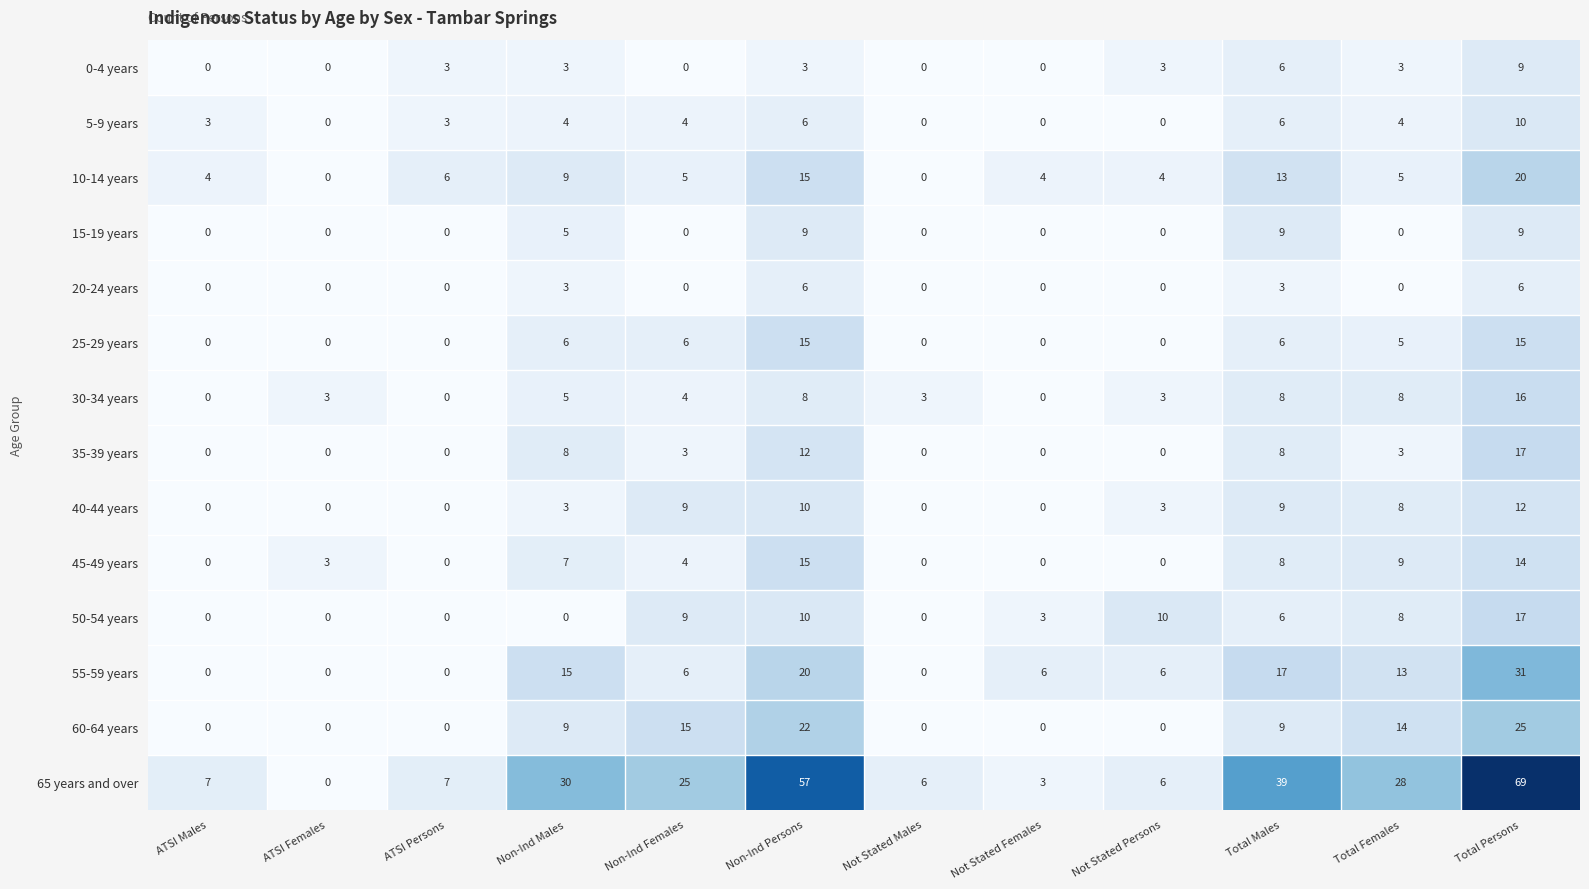

What is the approximate value of 20-24 years at Total Males?

3